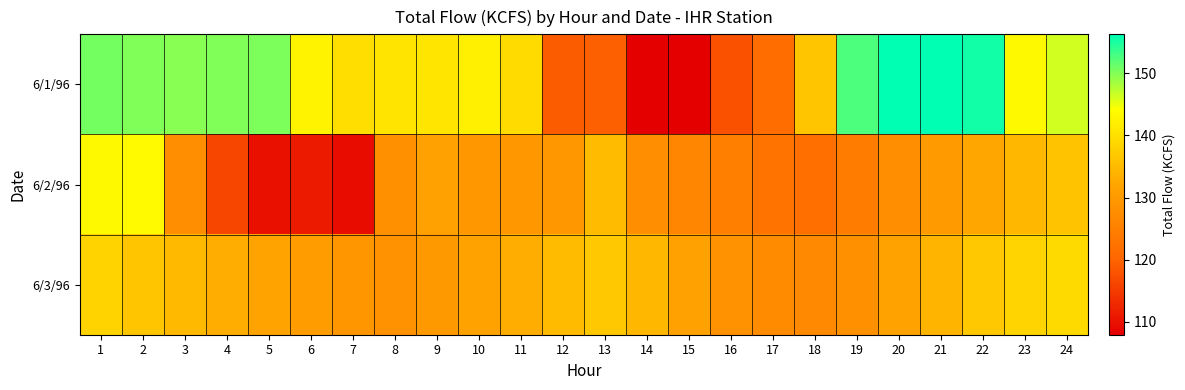

Rank the series by their maximum value, from lowest to highest.

6/3/96, 6/2/96, 6/1/96